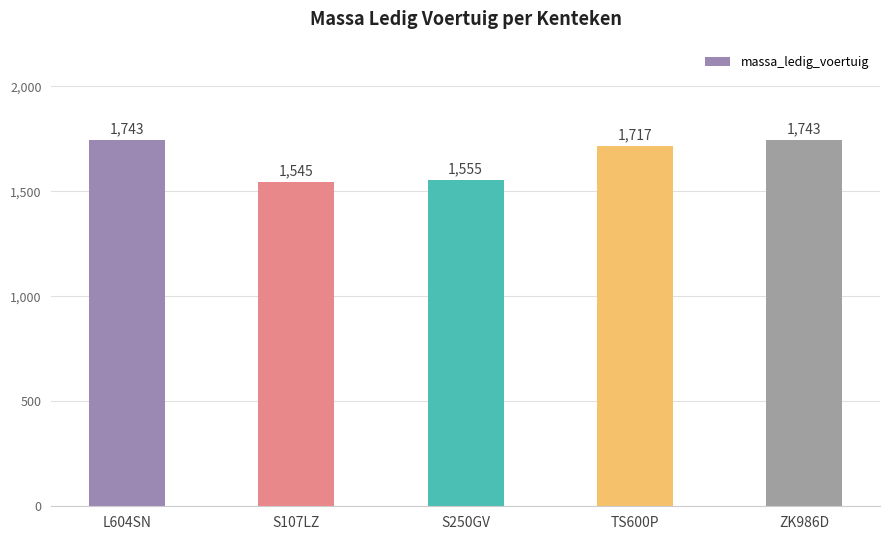

What is the ratio of the value at ZK986D to the value at TS600P?

1.0